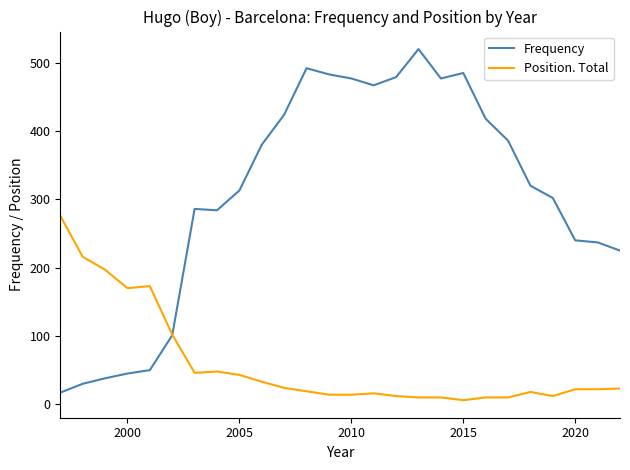

How many distinct data groups are displayed?

2